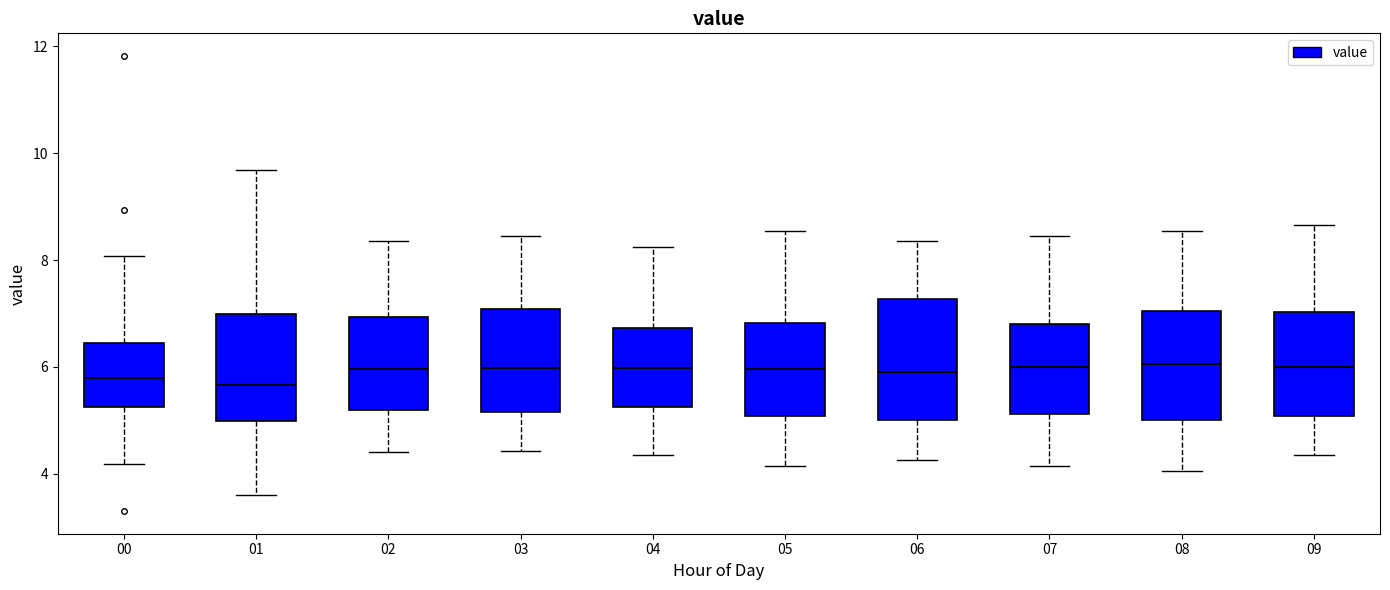

Reading left to right, transcribe this box plot: for each box, give where its median line is, the range the box spans, and where its two whiskers end, as read against the y-axis. The values are not printed on the chart, so give them approximately, as read against the axis.

00: median 5.8, box 5.2 to 6.4, whiskers 4.2 to 8.0
01: median 5.6, box 5.0 to 7.0, whiskers 3.6 to 9.6
02: median 6.0, box 5.2 to 7.0, whiskers 4.4 to 8.4
03: median 6.0, box 5.2 to 7.0, whiskers 4.4 to 8.4
04: median 6.0, box 5.2 to 6.8, whiskers 4.4 to 8.2
05: median 6.0, box 5.0 to 6.8, whiskers 4.2 to 8.6
06: median 6.0, box 5.0 to 7.2, whiskers 4.2 to 8.4
07: median 6.0, box 5.2 to 6.8, whiskers 4.2 to 8.4
08: median 6.0, box 5.0 to 7.0, whiskers 4.0 to 8.6
09: median 6.0, box 5.0 to 7.0, whiskers 4.4 to 8.6